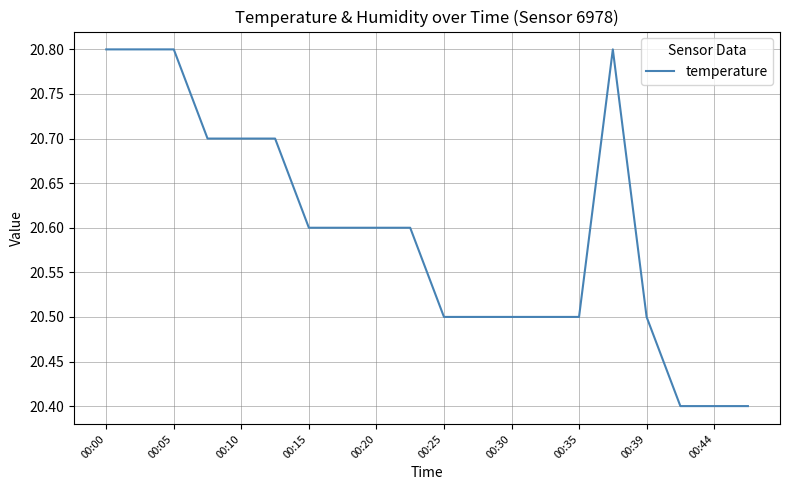

What is the greatest value displayed?

20.8